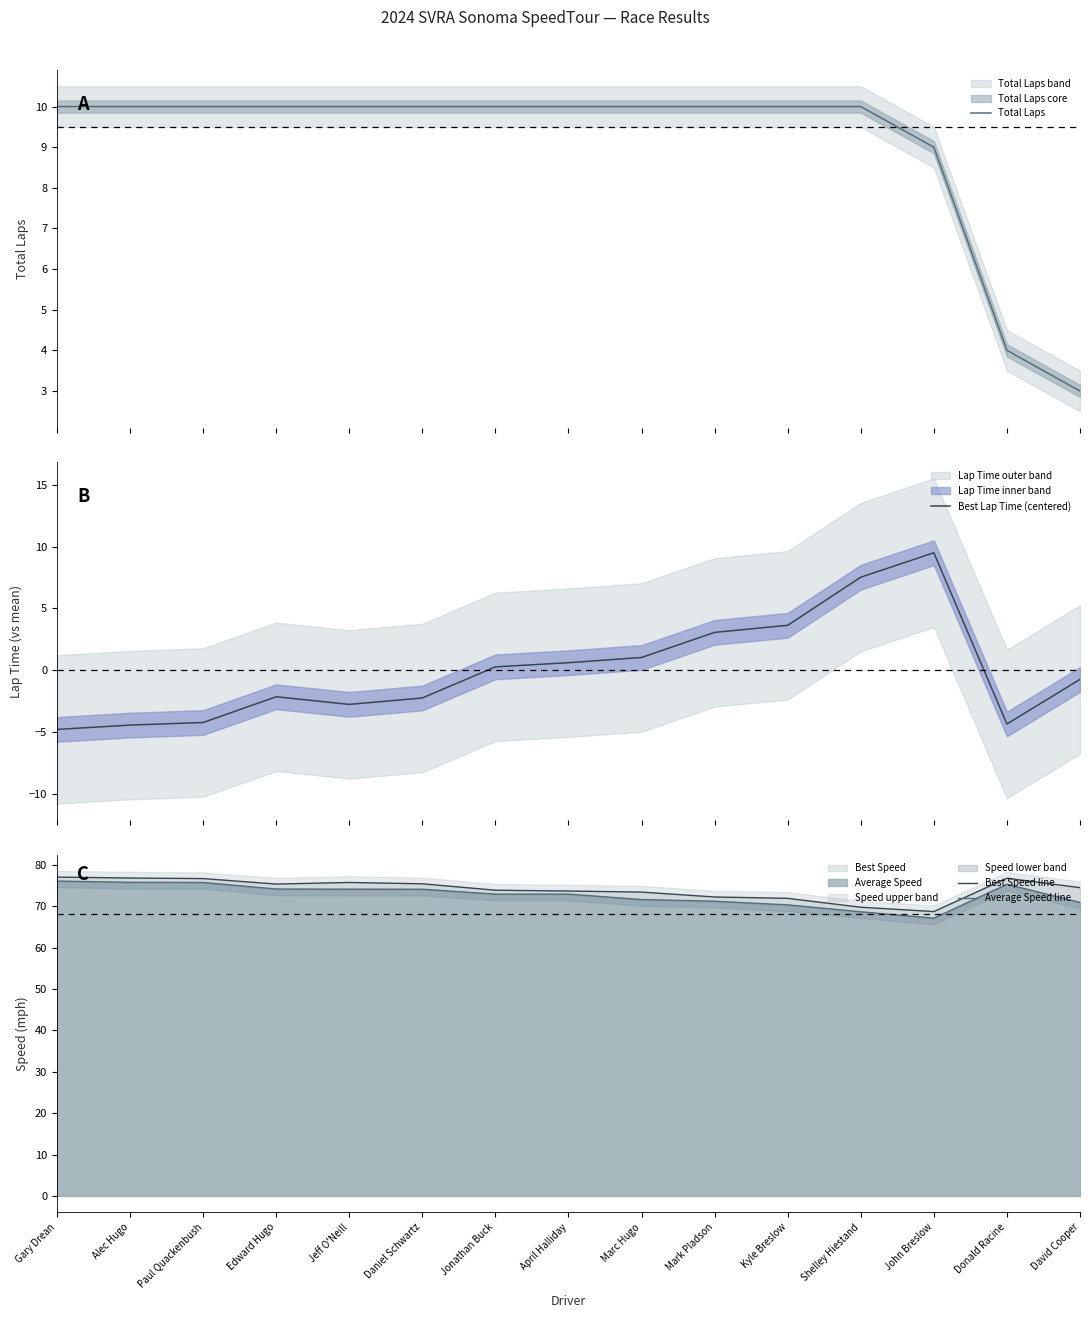

True or false: Best Speed line and Average Speed line cross at least once.

False